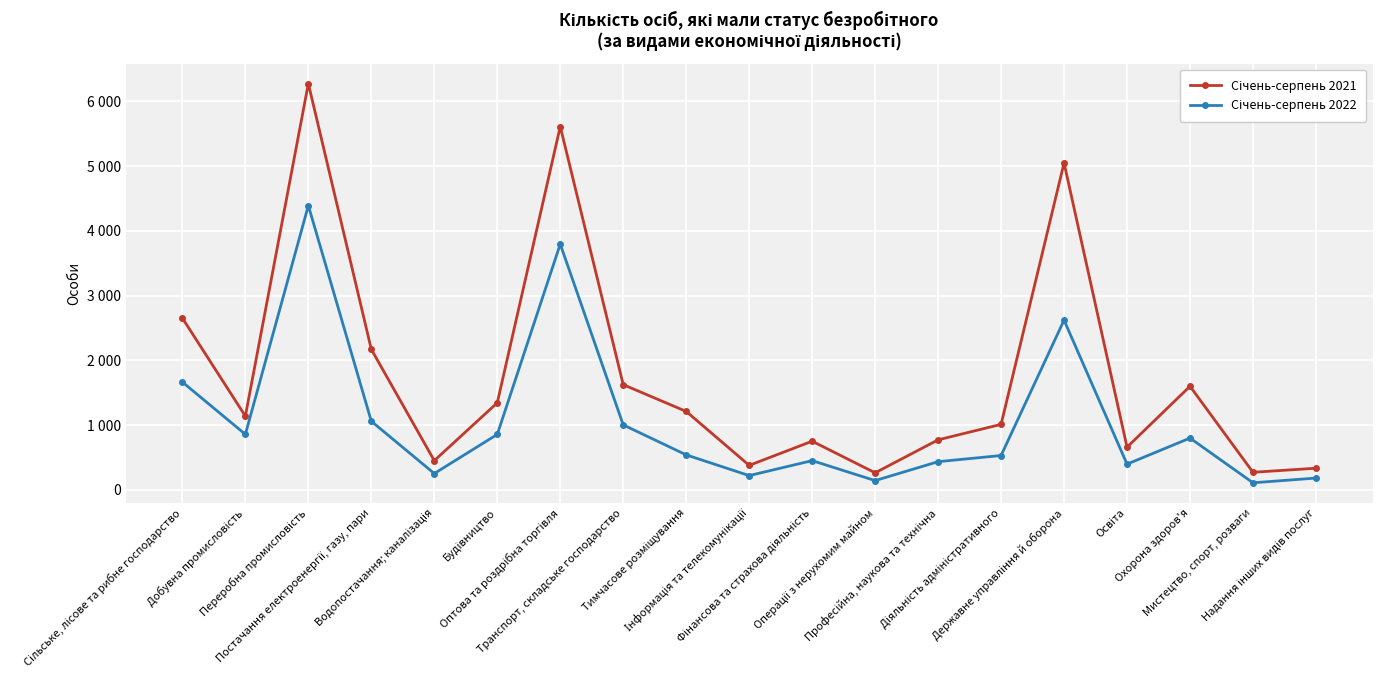

Reading left to right, what are all the values shown in this chart?

Січень-серпень 2021: Сільське, лісове та рибне господарство=2652	Добувна промисловість=1139	Переробна промисловість=6273	Постачання електроенергії, газу, пари=2170	Водопостачання; каналізація=452	Будівництво=1345	Оптова та роздрібна торгівля=5610	Транспорт, складське господарство=1625	Тимчасове розміщування=1212	Інформація та телекомунікації=379	Фінансова та страхова діяльність=752	Операції з нерухомим майном=264	Професійна, наукова та технічна=773	Діяльність адміністративного=1012	Державне управління й оборона=5048	Освіта=660	Охорона здоров'я=1600	Мистецтво, спорт, розваги=272	Надання інших видів послуг=335
Січень-серпень 2022: Сільське, лісове та рибне господарство=1665	Добувна промисловість=858	Переробна промисловість=4390	Постачання електроенергії, газу, пари=1060	Водопостачання; каналізація=253	Будівництво=857	Оптова та роздрібна торгівля=3795	Транспорт, складське господарство=1004	Тимчасове розміщування=541	Інформація та телекомунікації=221	Фінансова та страхова діяльність=452	Операції з нерухомим майном=144	Професійна, наукова та технічна=436	Діяльність адміністративного=531	Державне управління й оборона=2621	Освіта=398	Охорона здоров'я=800	Мистецтво, спорт, розваги=110	Надання інших видів послуг=183